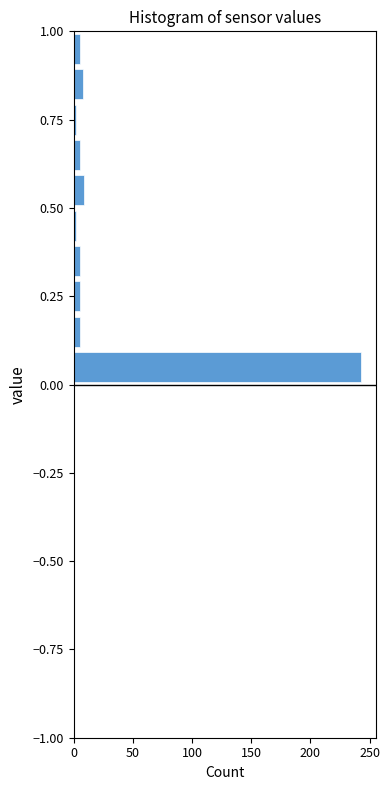

Read against the y-axis, roughly where is the centre of the longest bar?

0.05